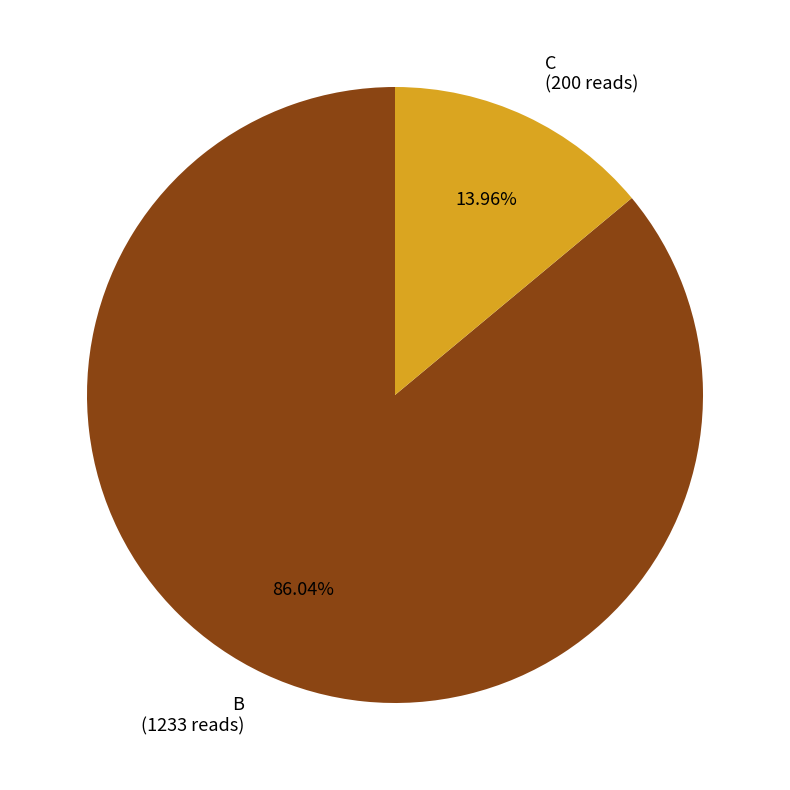

To the nearest percent, what portion does B represent?

86%